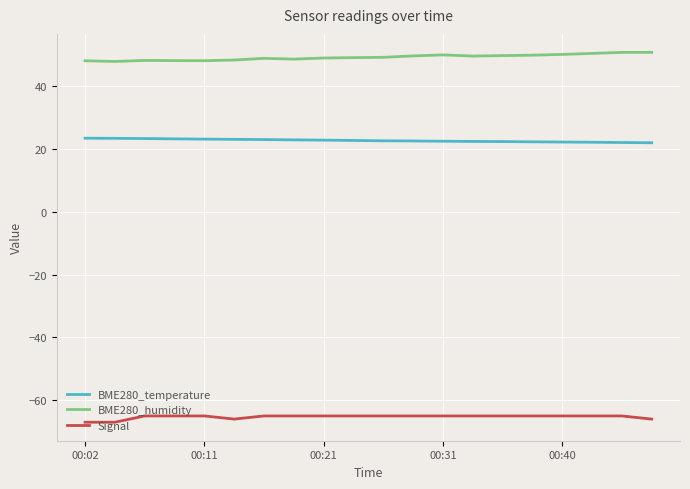

Rank the series by their maximum value, from lowest to highest.

Signal, BME280_temperature, BME280_humidity